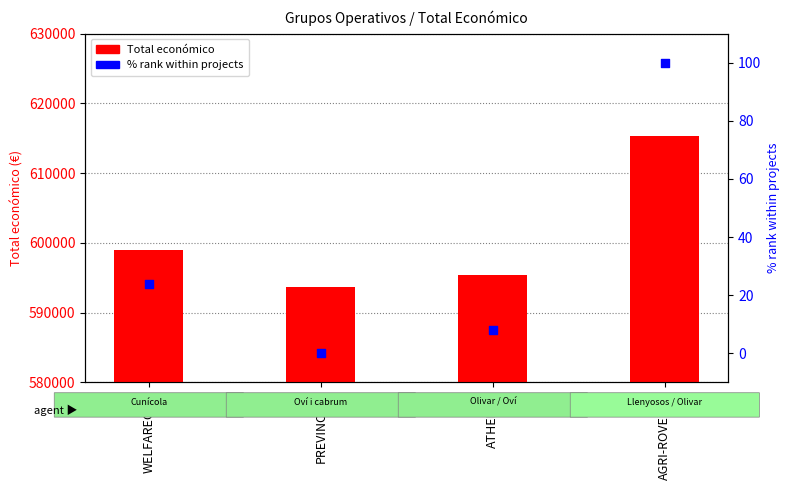

Which series contains the lowest Y value?

% rank within projects